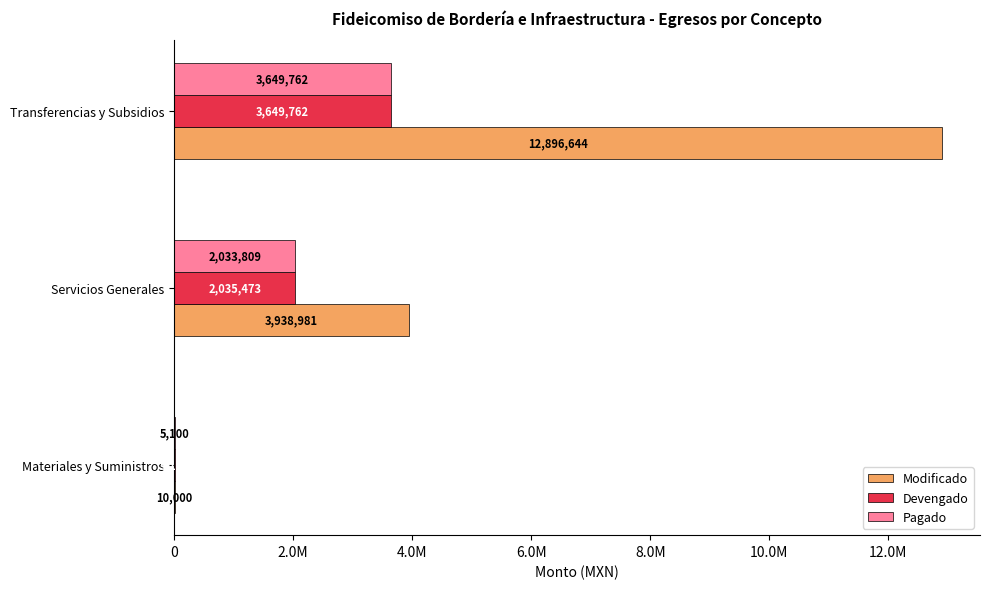

Which series has the largest total across all categories?

Modificado